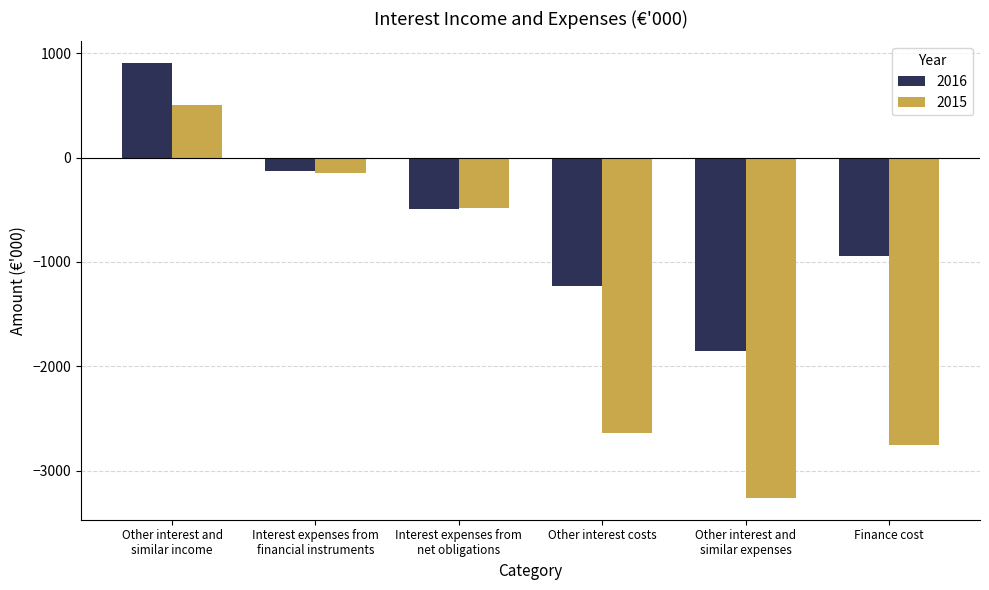

How many values in 2015 are above zero?

1